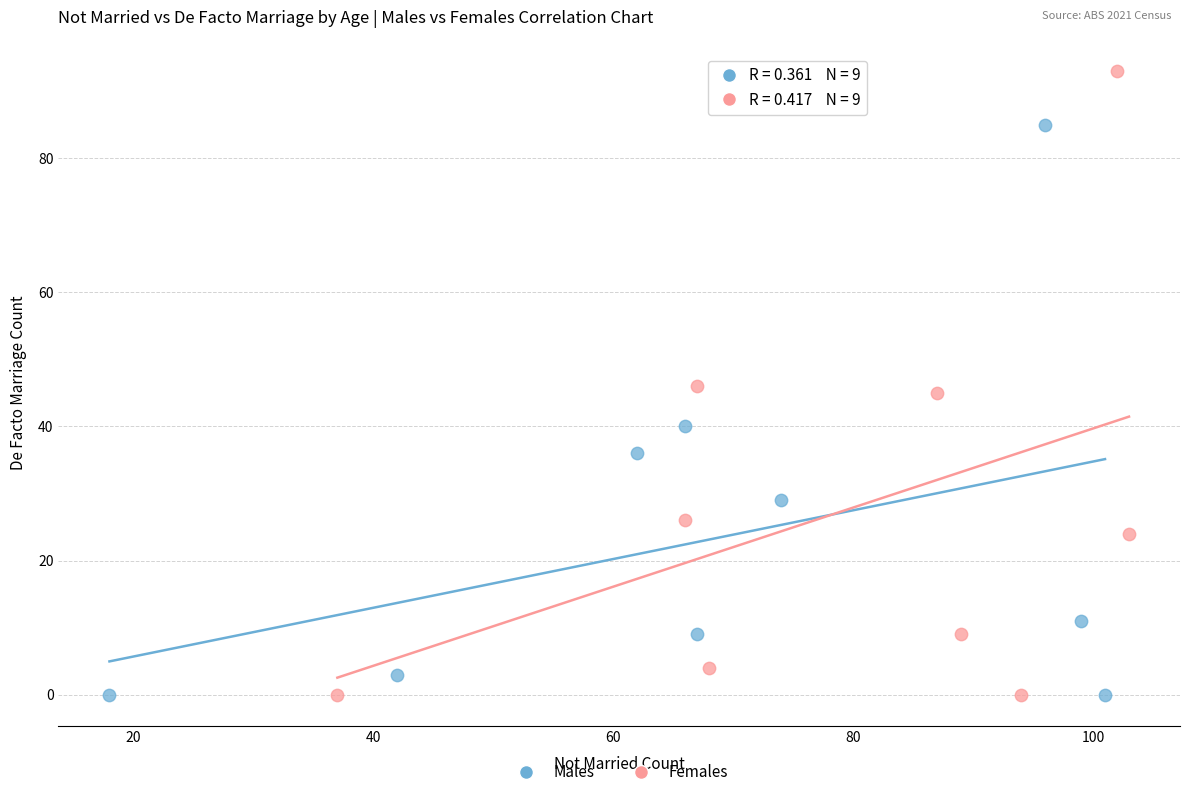

Which series reaches the maximum Y coordinate?

Females